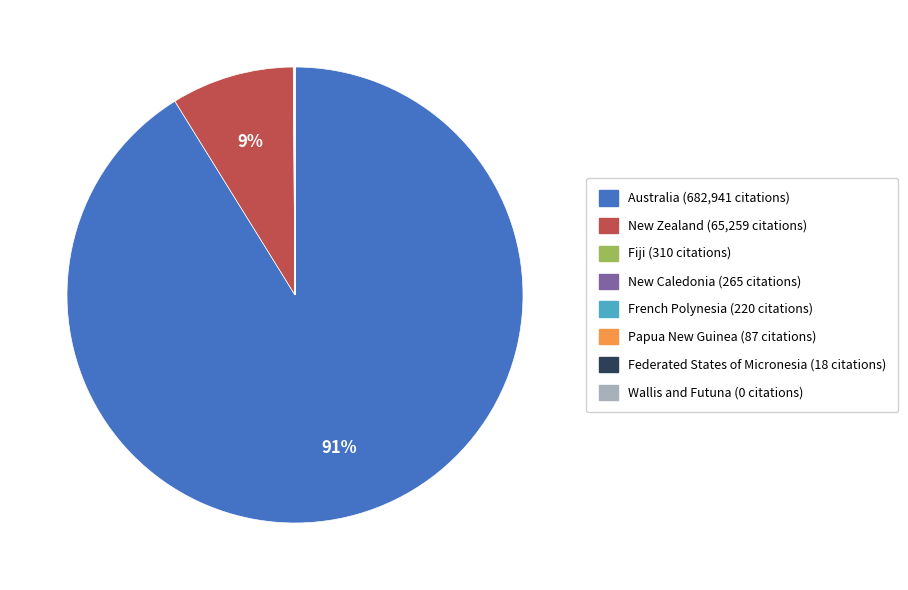

Which category accounts for the majority?

Australia